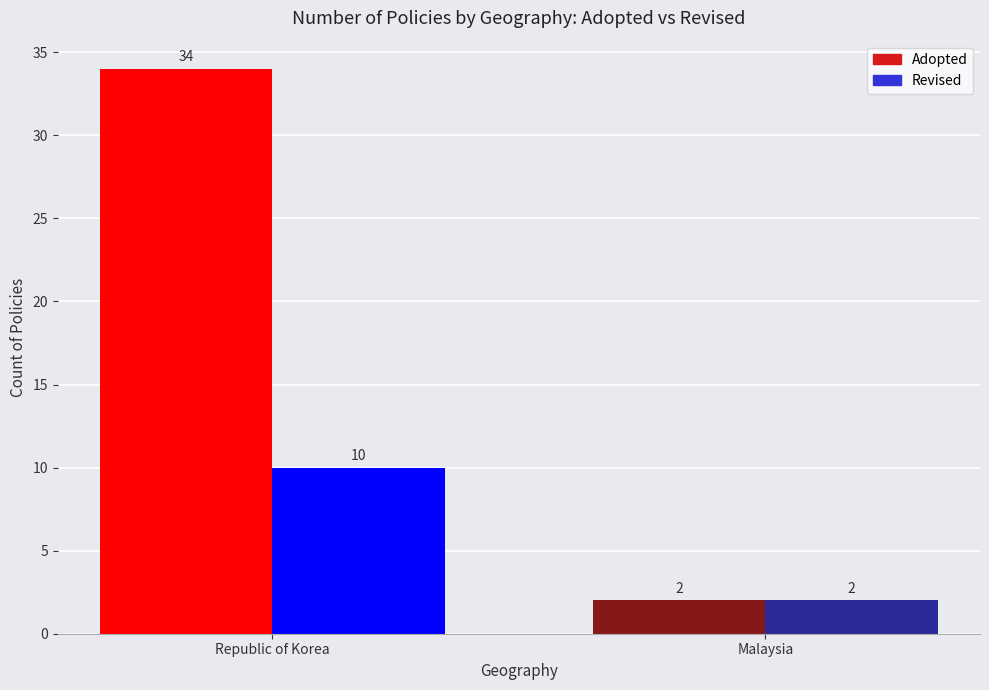

What is the difference between the highest and lowest values at Republic of Korea?

24